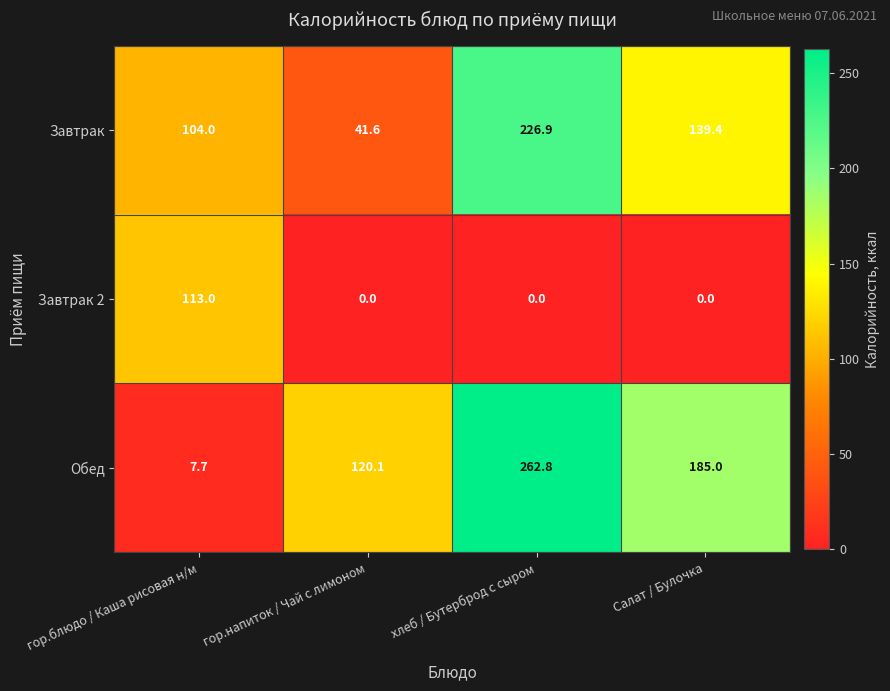

What is the spread (max minus min) of values at гор.напиток / Чай с лимоном?

120.1